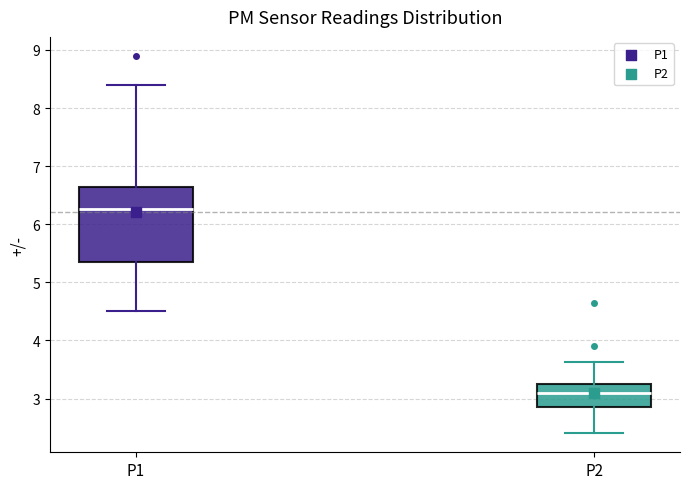

Which box's median line is the highest?

P1